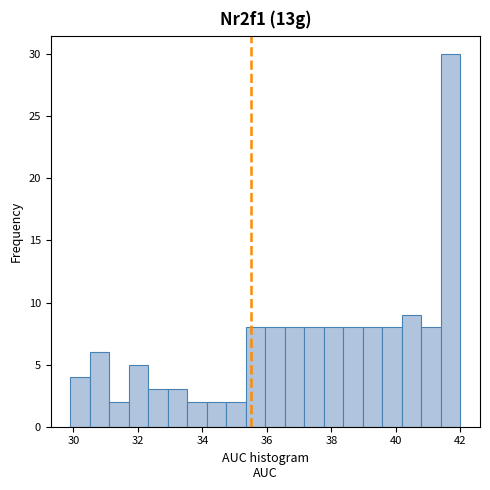

Read against the x-axis, roughly where is the centre of the tallest bar?

41.6